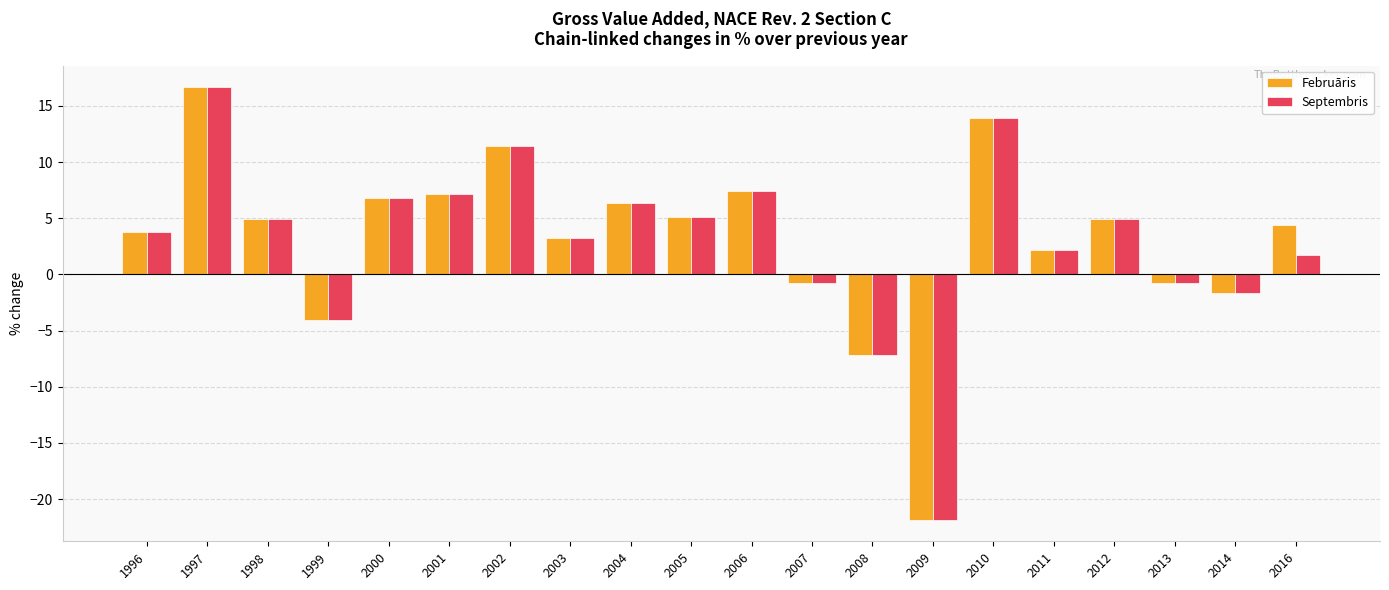

Between 2007 and 2016, which series saw the biggest shift?

Februāris